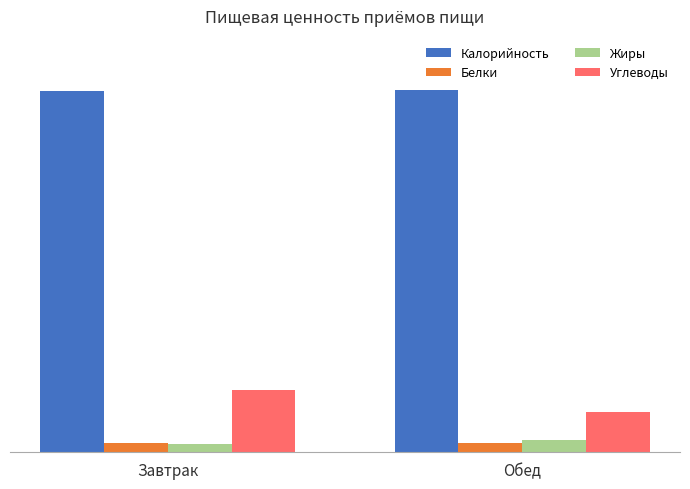

At how many categories does at least one series exceed 659?

2